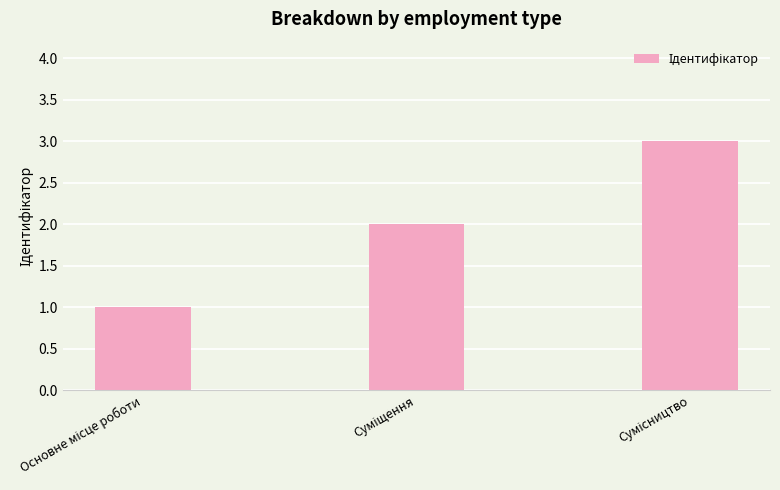

What is the sum of all values?

6